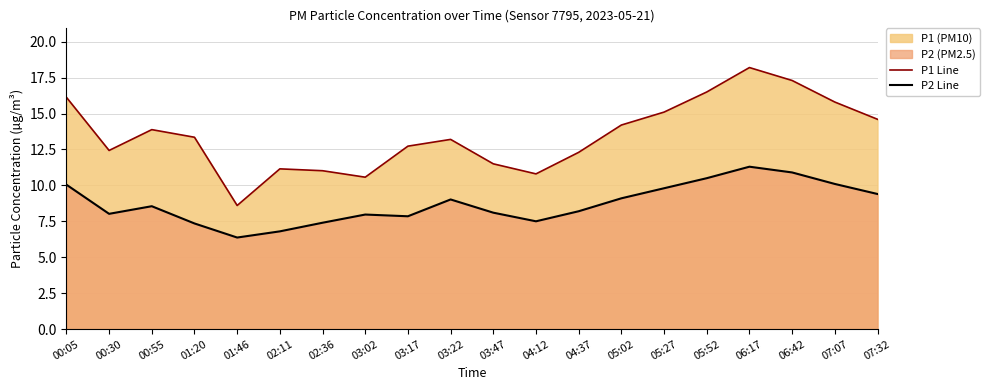

Which label corresponds to the smallest value in the chart?

01:46